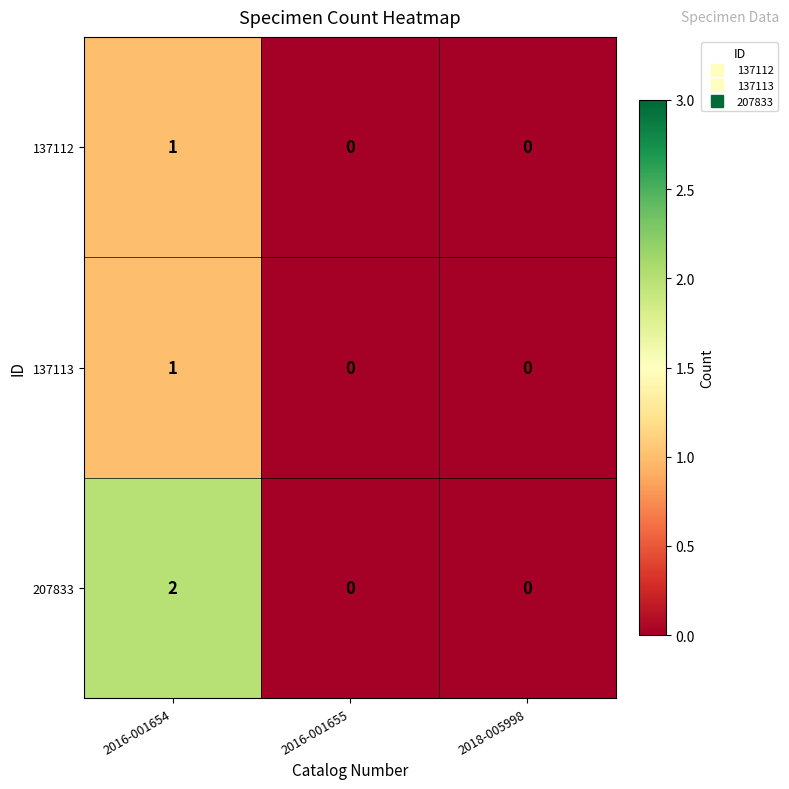

What is the spread (max minus min) of values at 2016-001654?

1